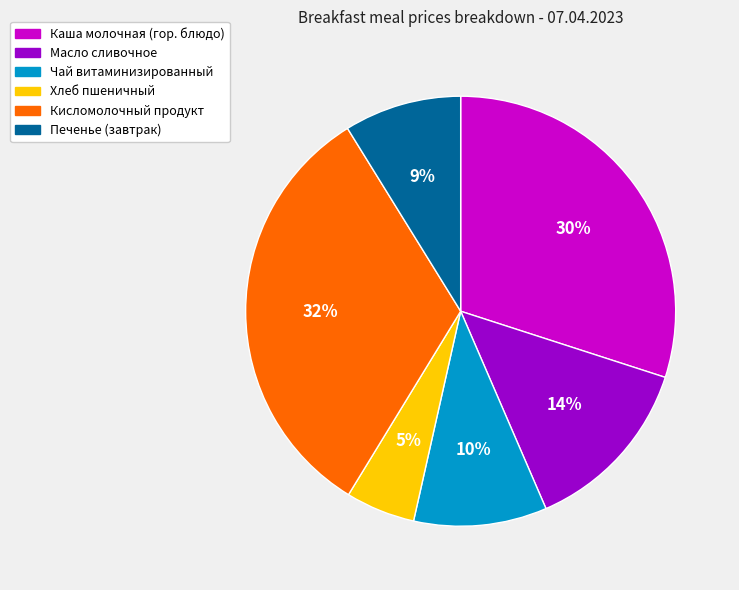

What is the ratio of the value at Печенье (завтрак) to the value at Чай витаминизированный?

0.9